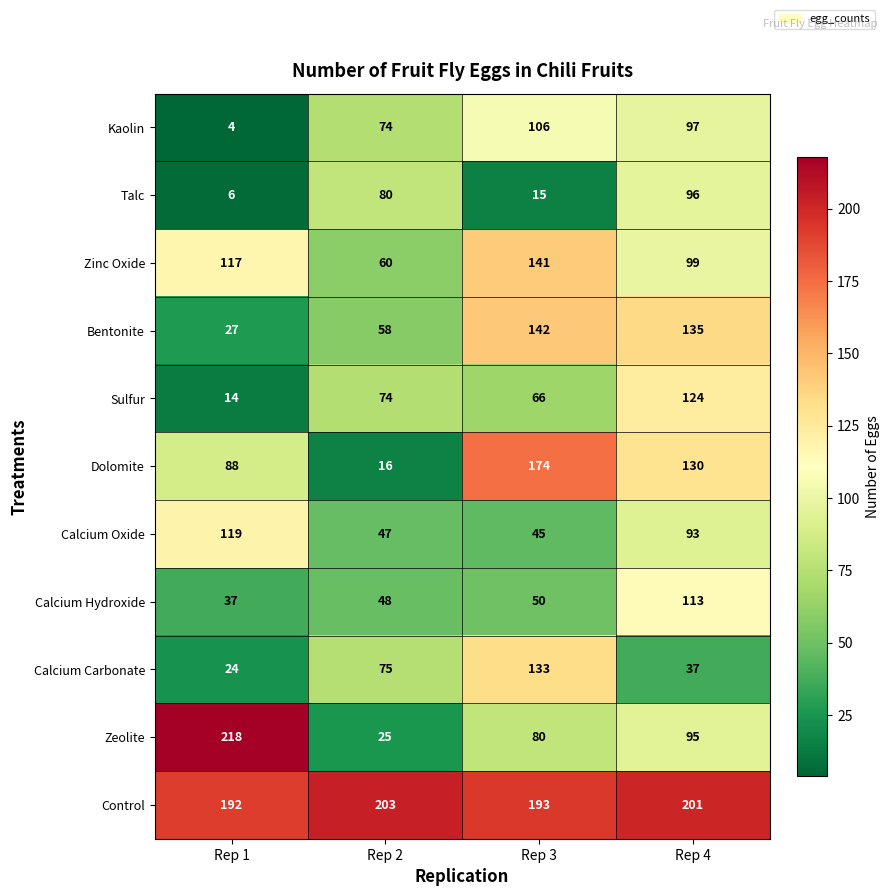

At how many categories does at least one series exceed 151?

4